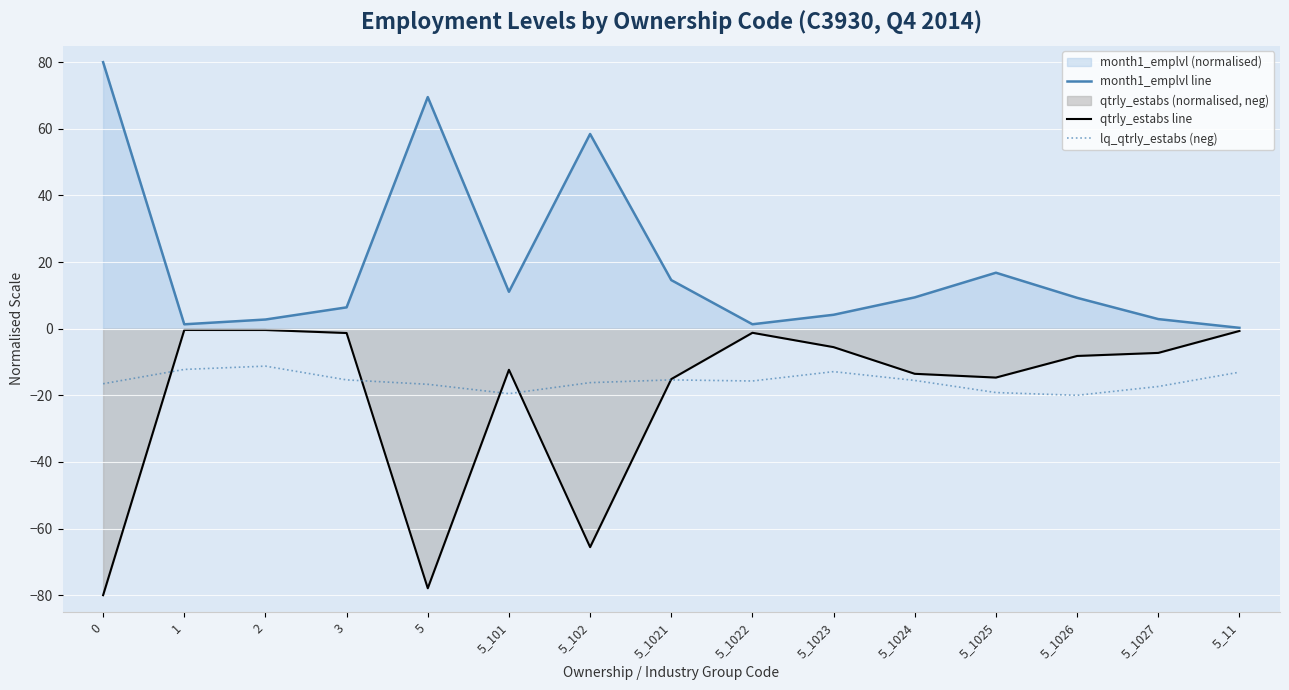

True or false: qtrly_estabs line and month1_emplvl line cross at least once.

False